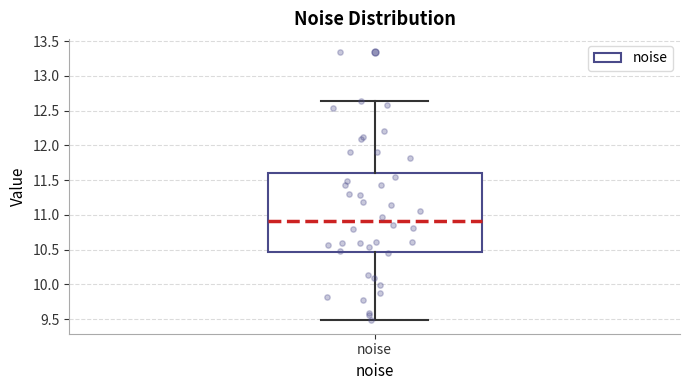

Where does the lower whisker of the box for noise end on the y-axis? The values are not printed on the chart, so give them approximately, as read against the axis.

9.50